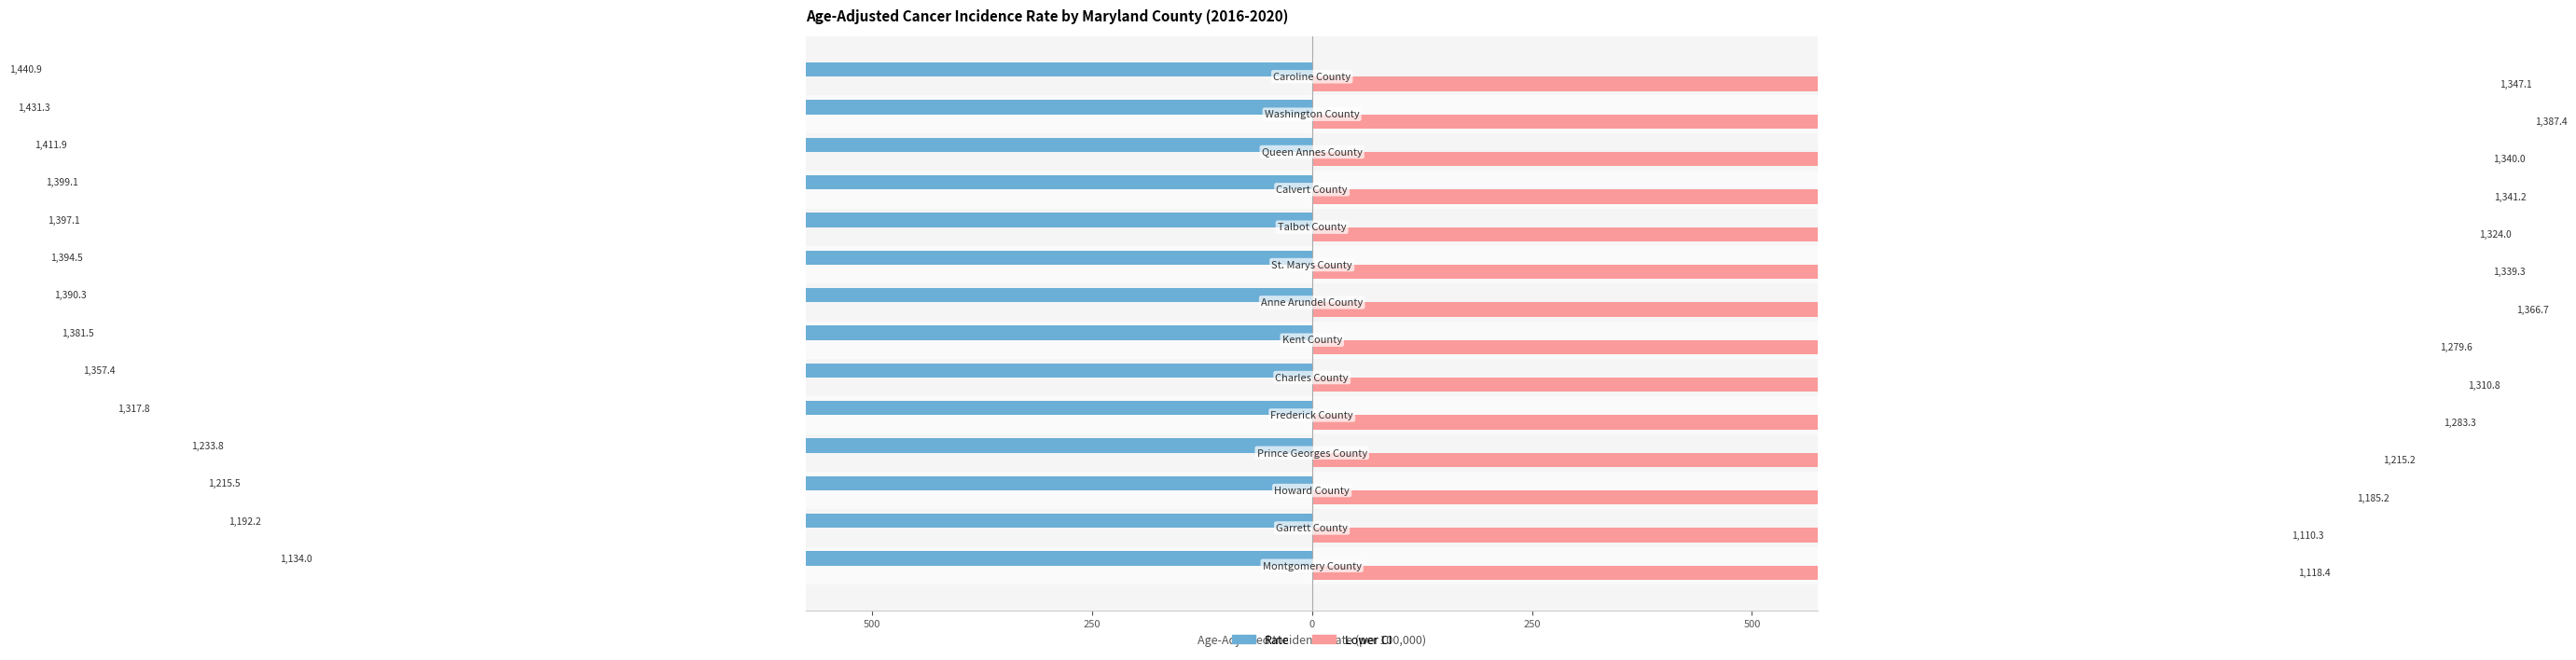

How many data points in Rate are less than -276?

8